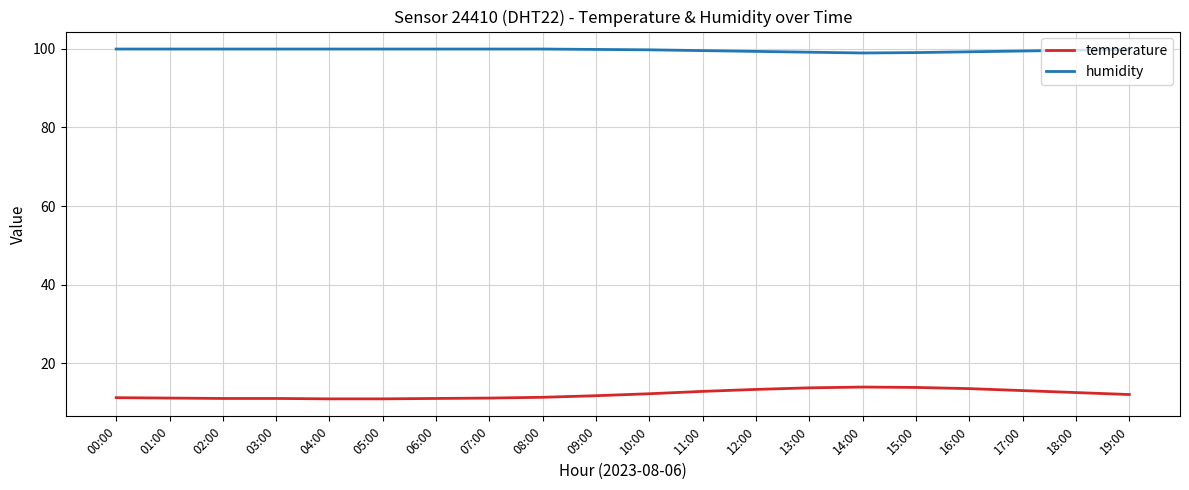

List the series in order of their overall mean, highest first.

humidity, temperature